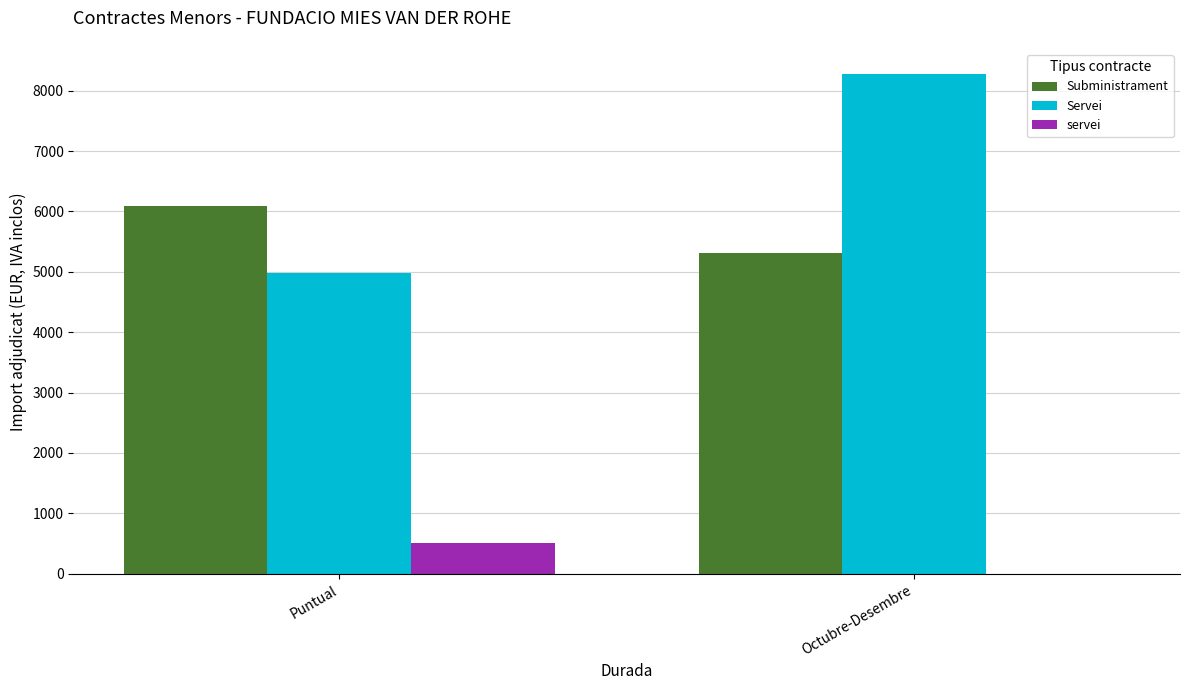

Which series has the largest range (max minus min)?

Servei